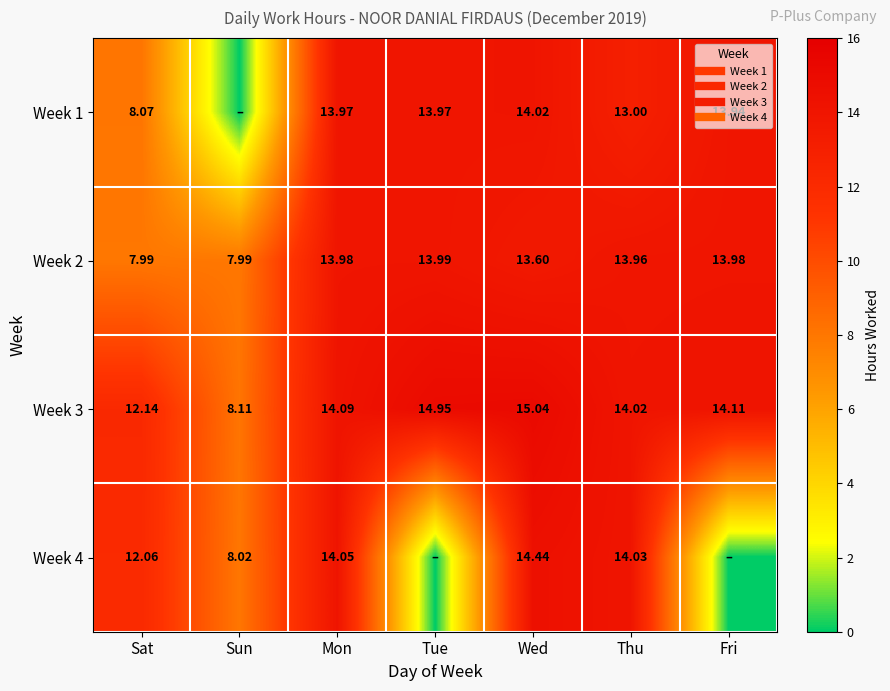

What is the average value of the Week 1 series?

11.0